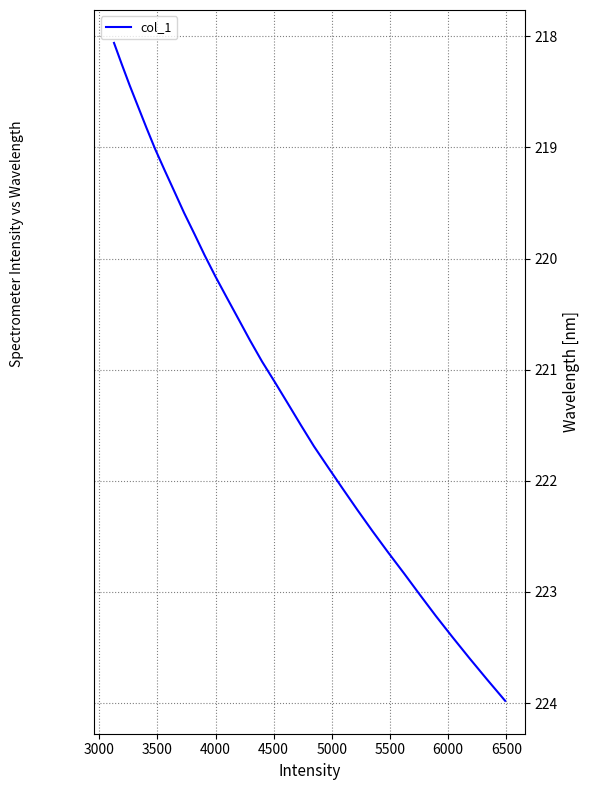

What is the difference between the maximum and minimum values?

5.9